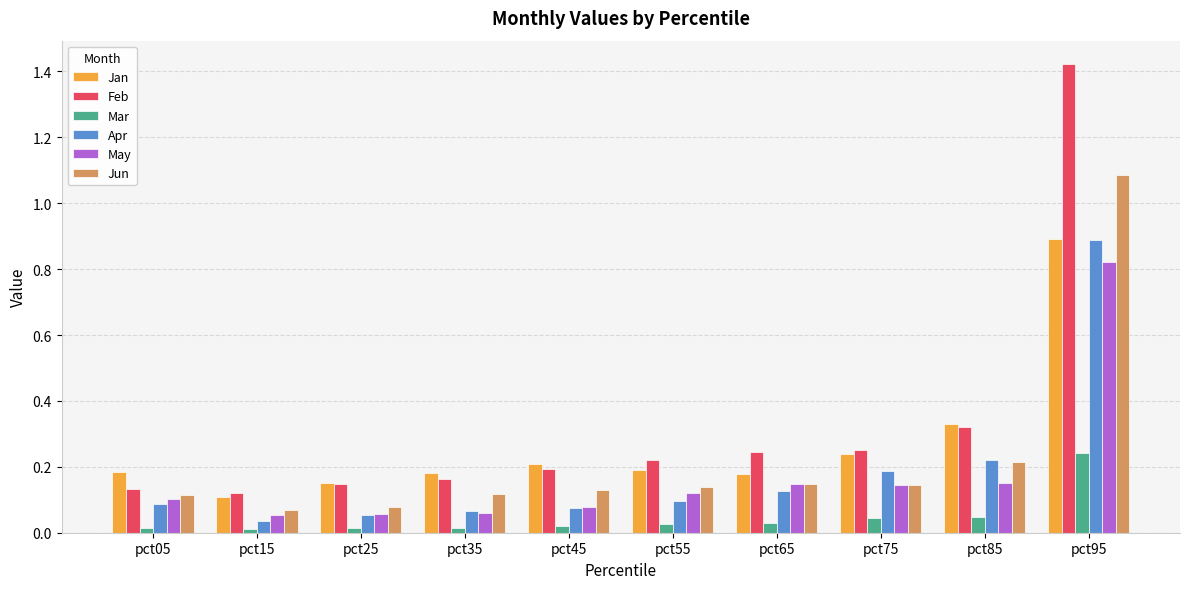

How many bars are there in total?

60